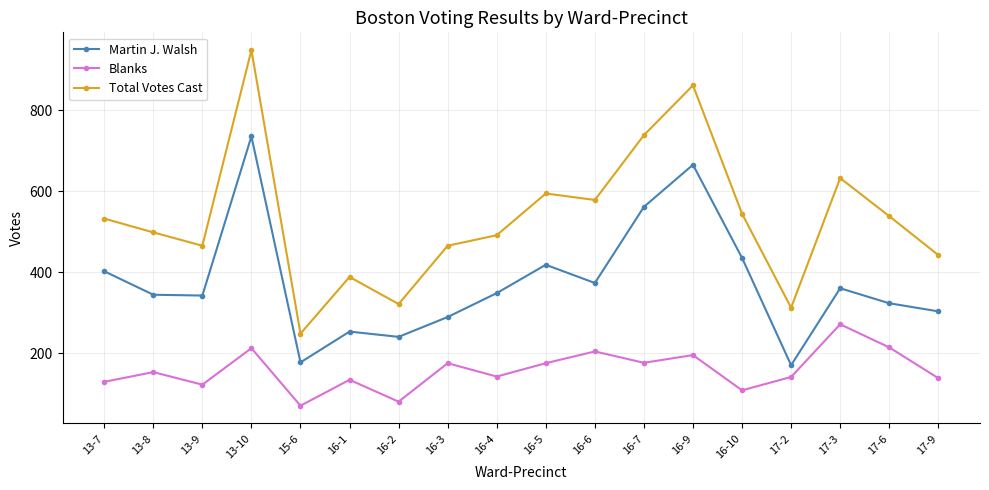

At which category does Martin J. Walsh reach its first local peak?

13-10